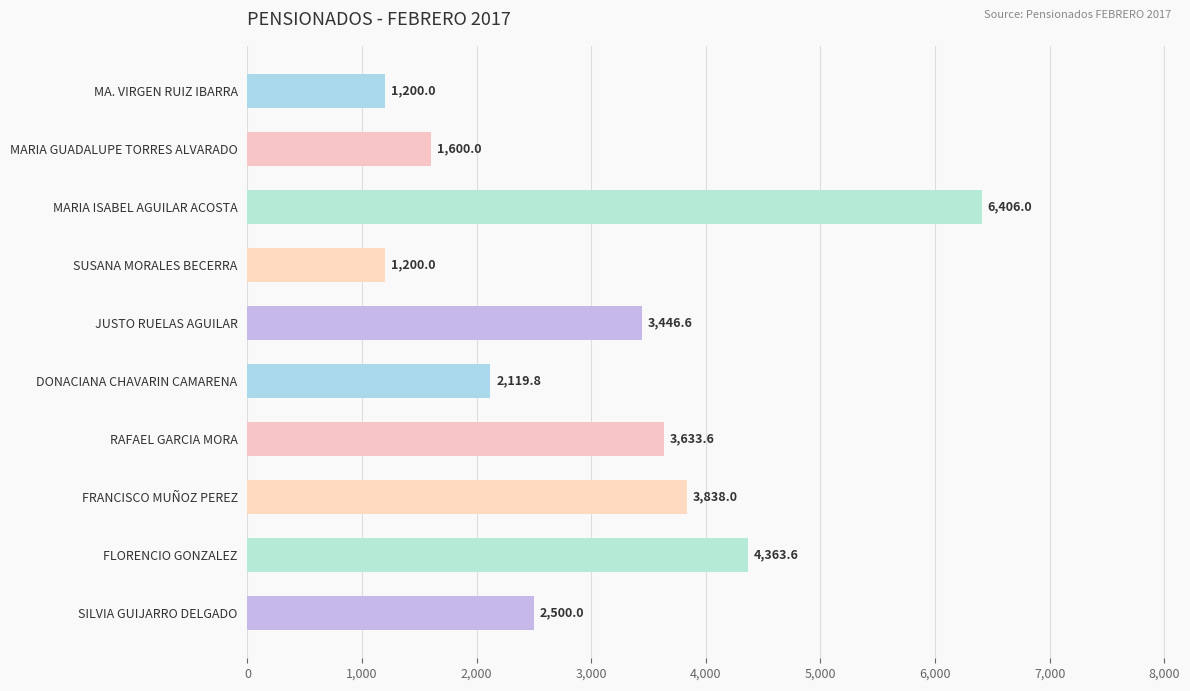

Between MA. VIRGEN RUIZ IBARRA and RAFAEL GARCIA MORA, which is larger?

RAFAEL GARCIA MORA